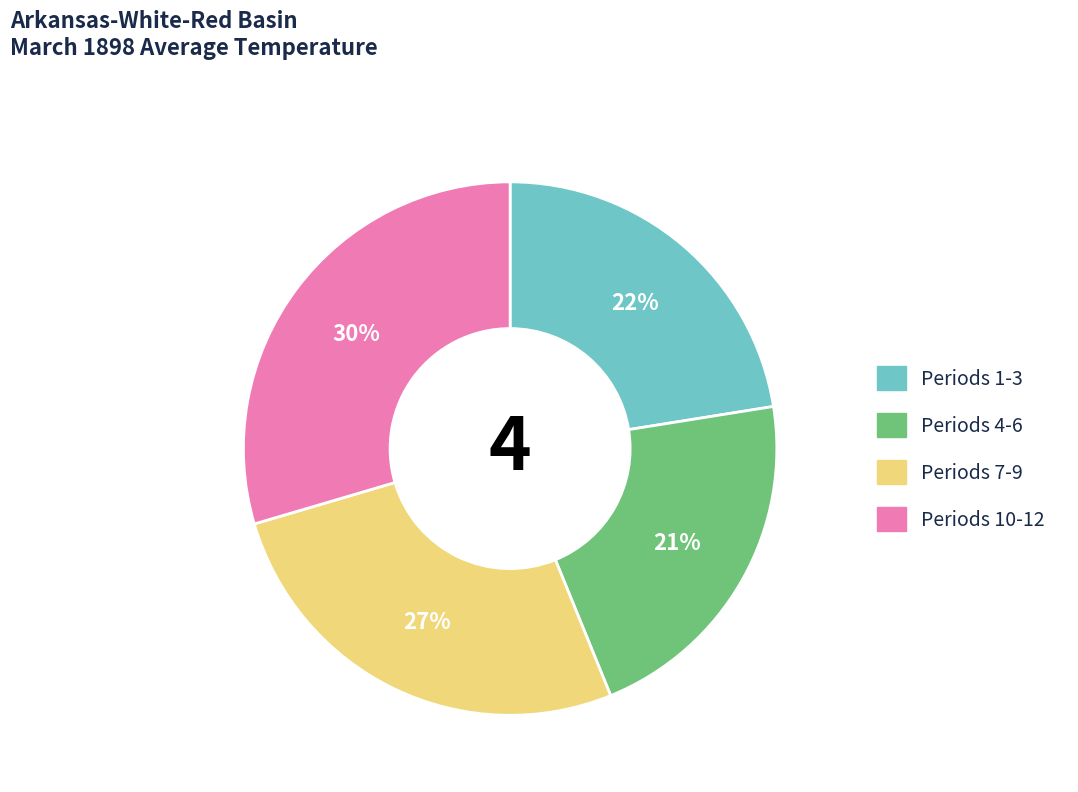

How many slices are in this pie chart?

4